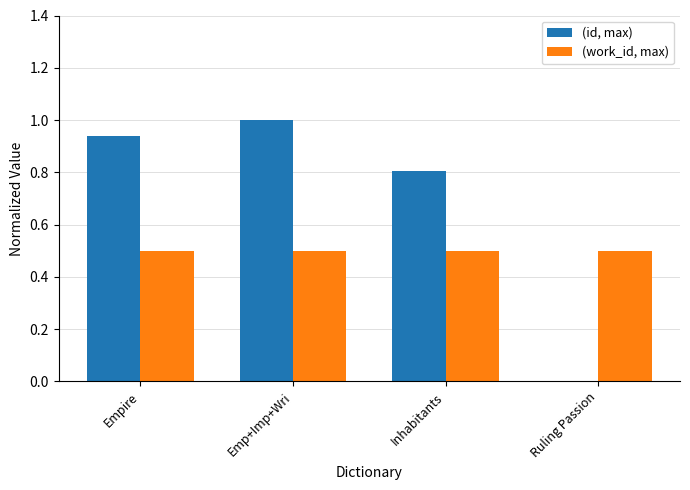

Read the (work_id, max) value at Inhabitants.

0.5